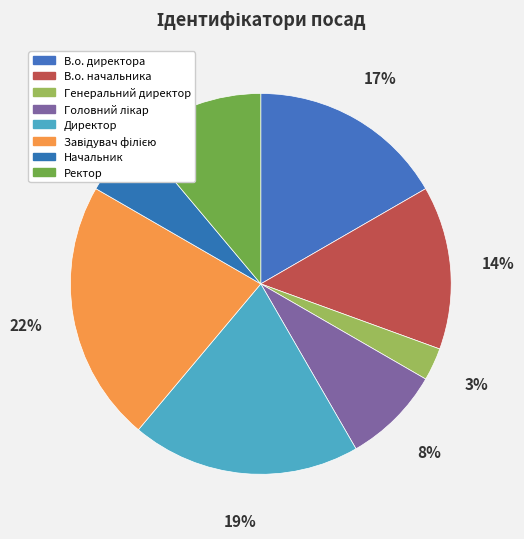

Does В.о. директора represent more than half of the total?

No